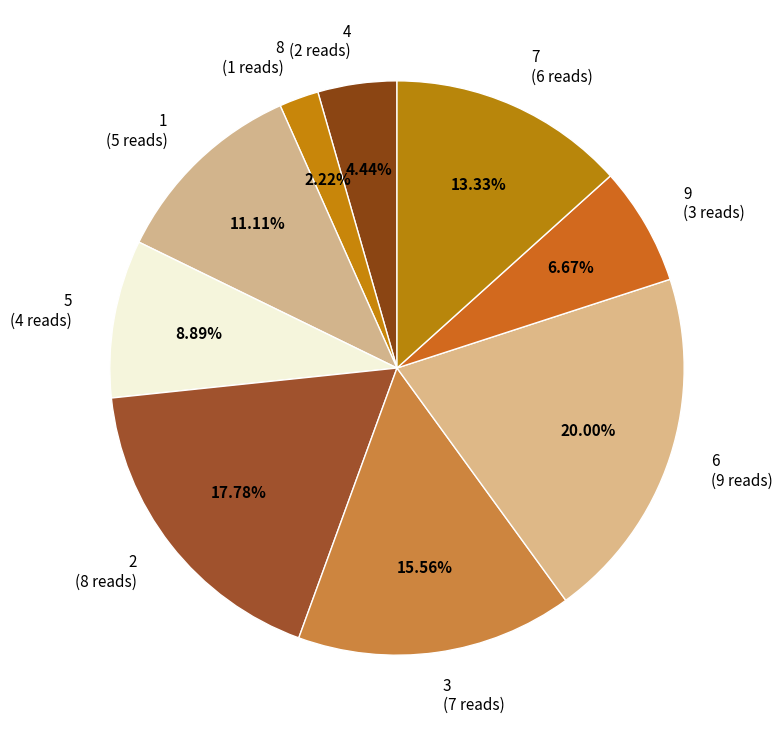

To the nearest percent, what is the average slice percentage?

11%